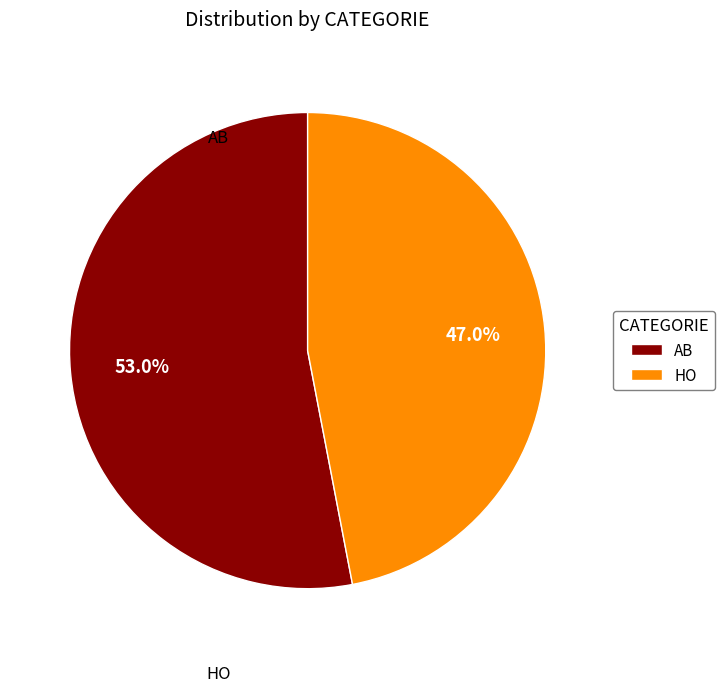

What is the total percentage of HO and AB?

100.0%